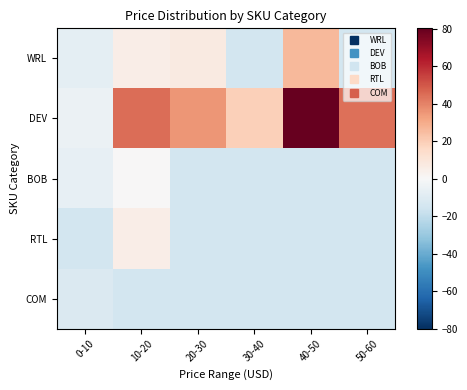

What is the total value across all series at 40-50?

62.0